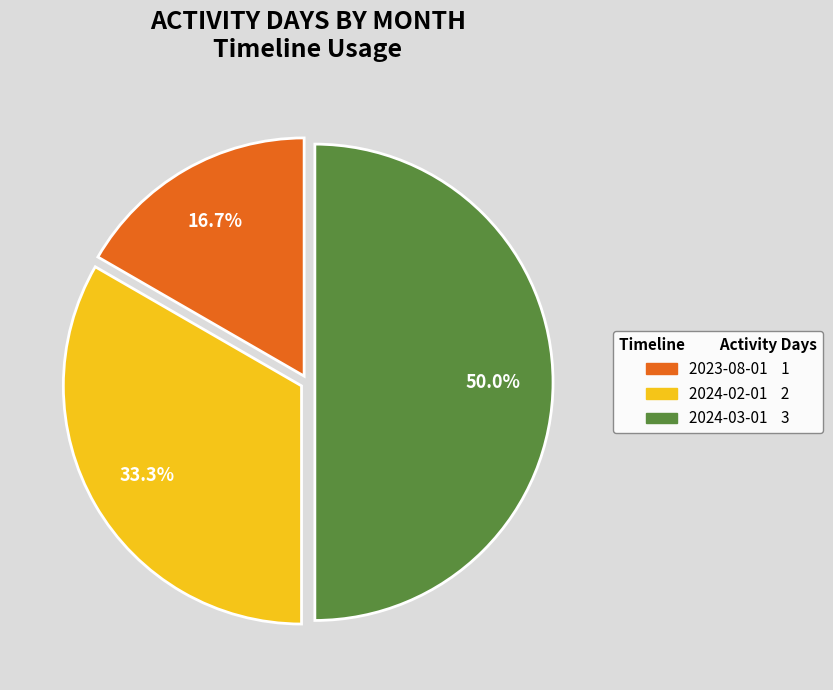

Which category has the smallest portion of the pie?

2023-08-01